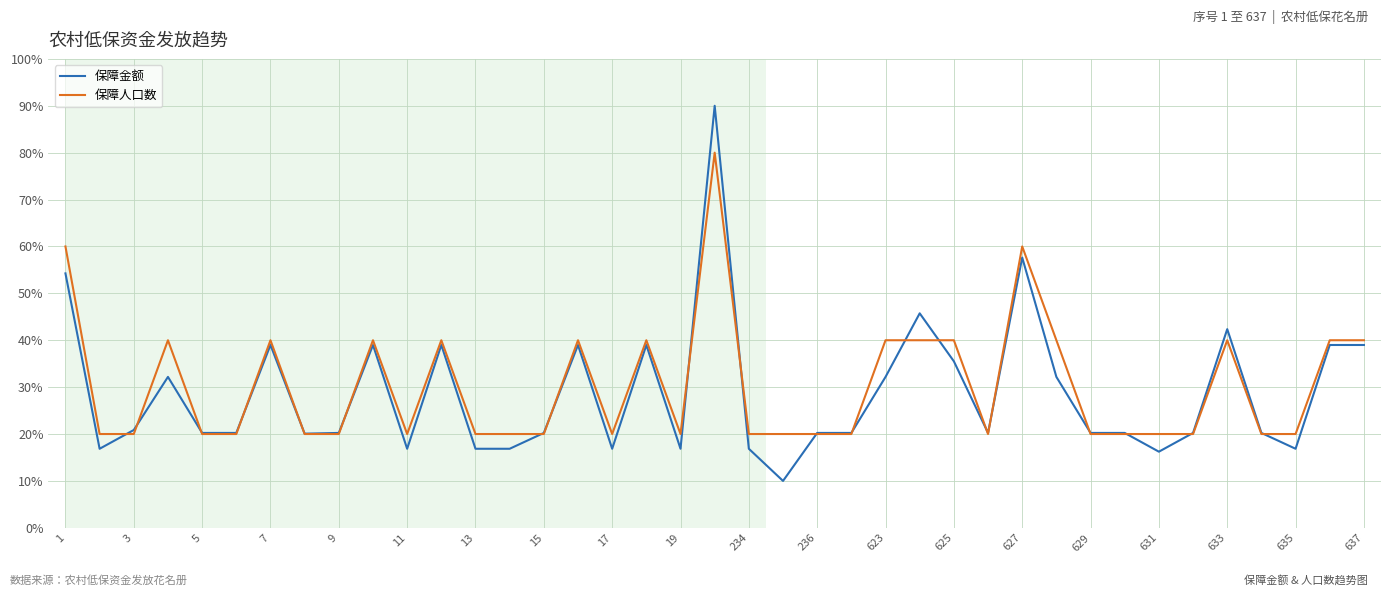

True or false: 保障人口数 and 保障金额 intersect in this chart.

True